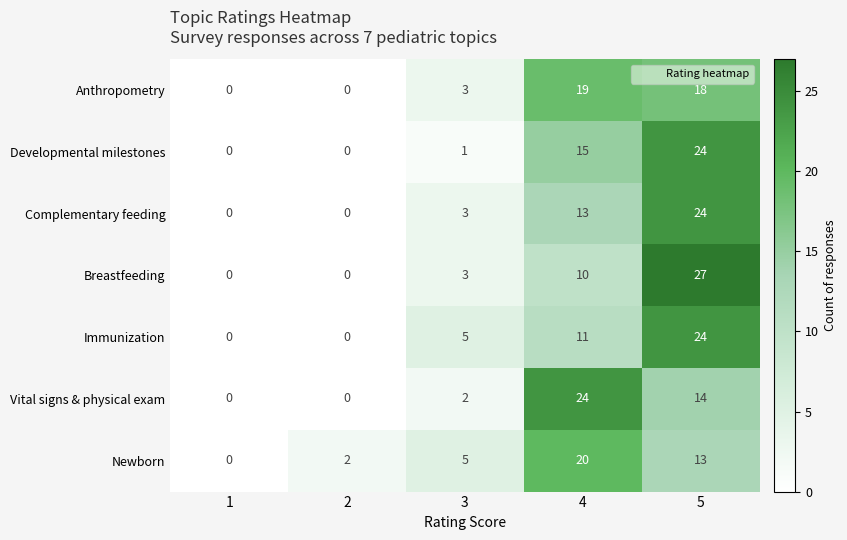

The value of Newborn at 5 is 13. True or false?

True